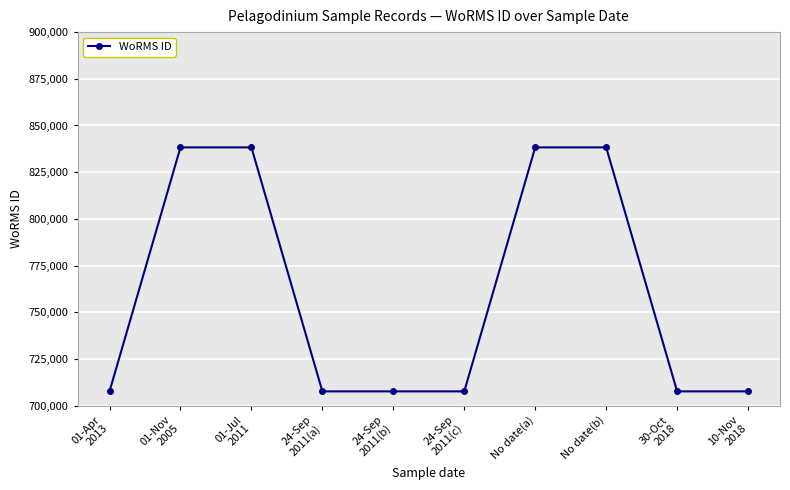

Reading left to right, extract all data points from this chart.

707630	838272	838272	707630	707630	707630	838272	838272	707630	707630